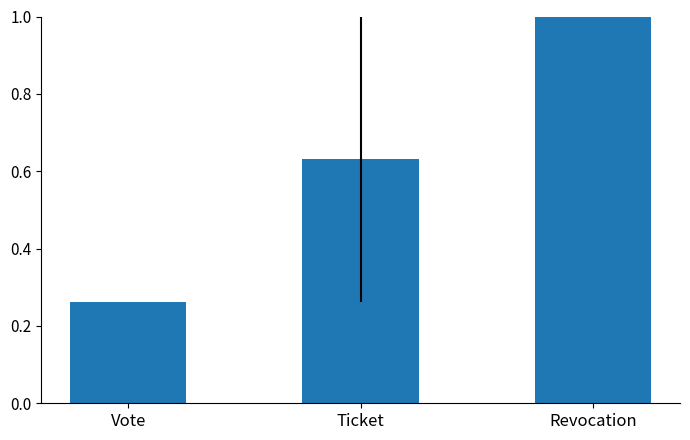

What is the difference between the values at Revocation and Vote?

0.7